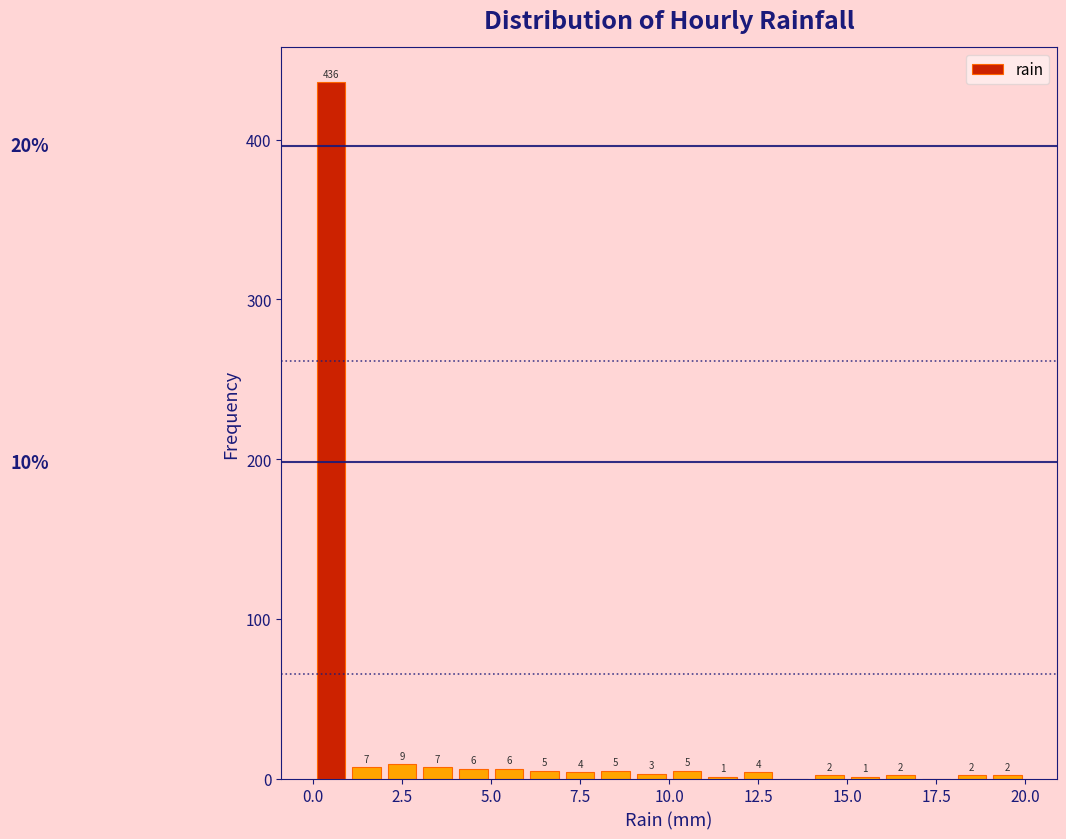

Read against the x-axis, roughly where is the centre of the tallest bar?

0.5